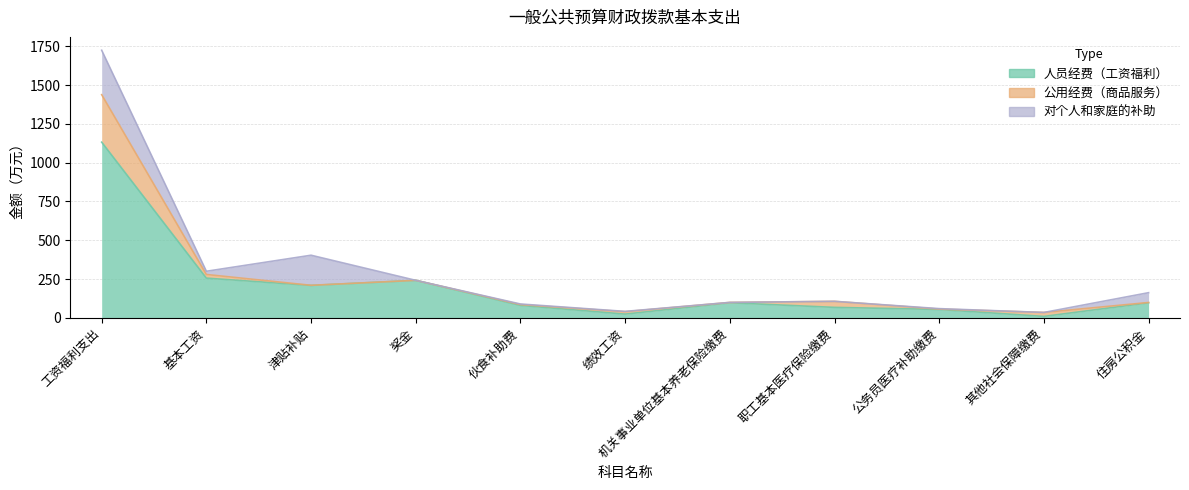

At which label does 对个人和家庭的补助 reach its minimum?

奖金